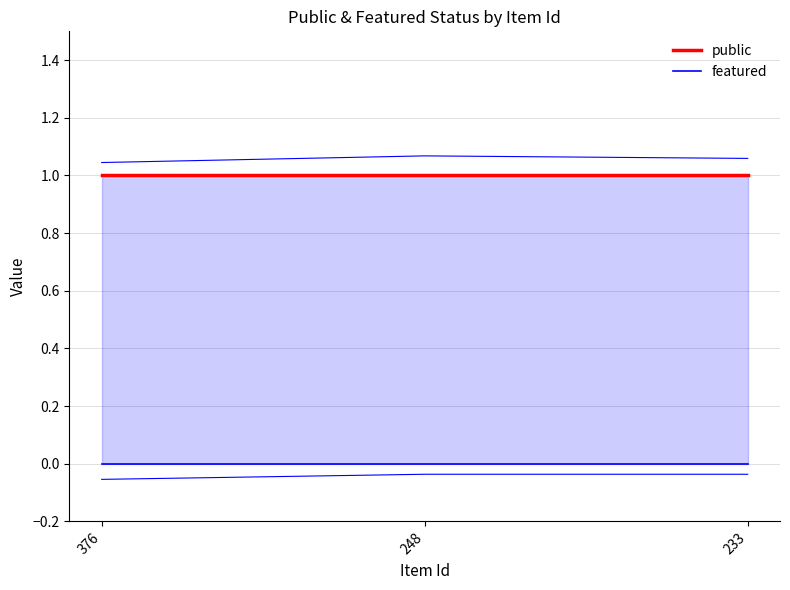

Reading left to right, extract all data points from this chart.

public: 376=1	248=1	233=1
featured: 376=0	248=0	233=0